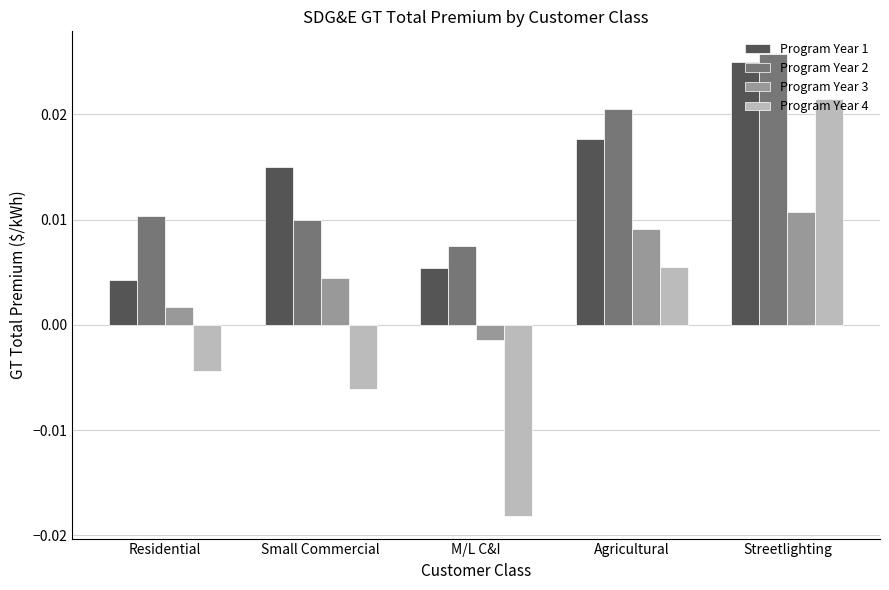

How many data points does each series have?

5